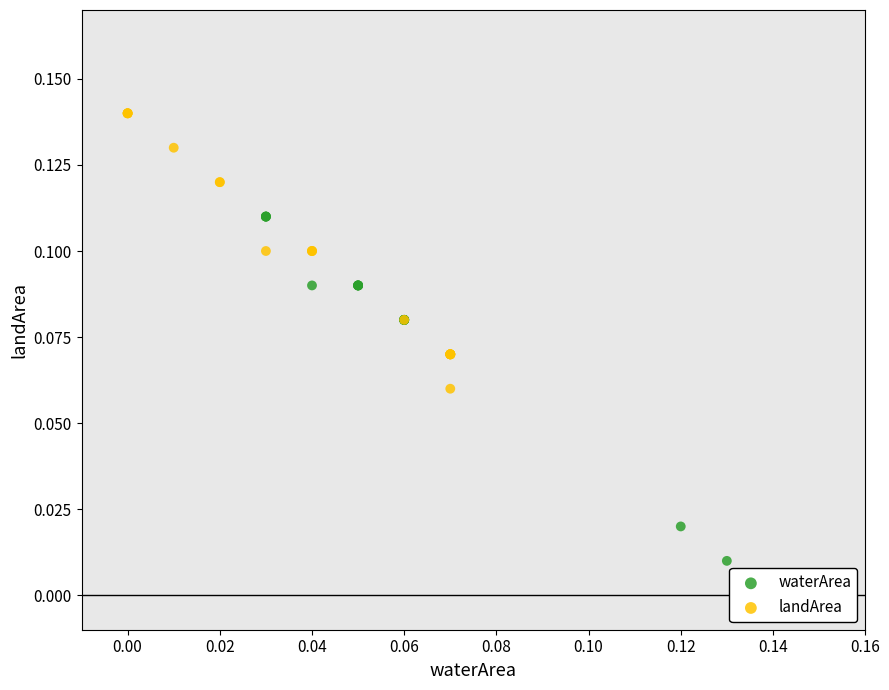

What are all the series names shown in the legend?

waterArea, landArea